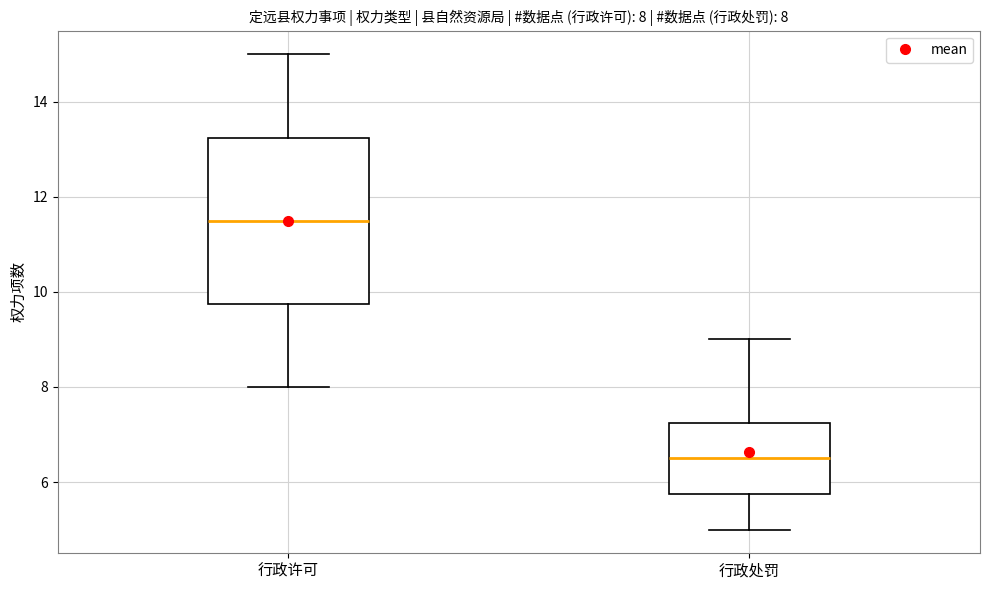

Comparing the boxes themselves (not the whiskers), which one is the tallest?

行政许可